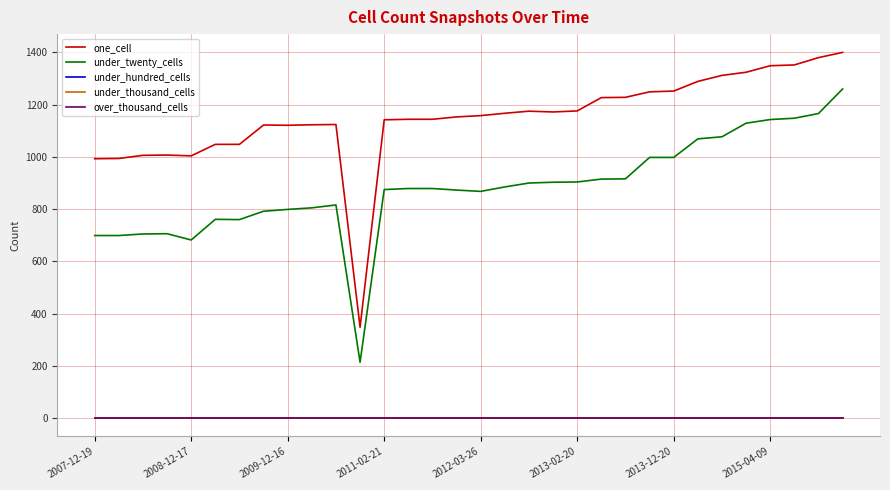

True or false: under_thousand_cells has more than 0 points higher than both neighbors.

False